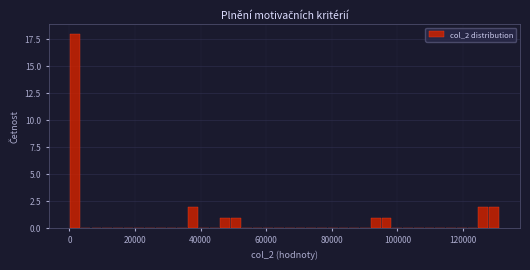

Around what value on the x-axis is the tallest bar? Give the approximate position of its centre, as read against the axis.

2000